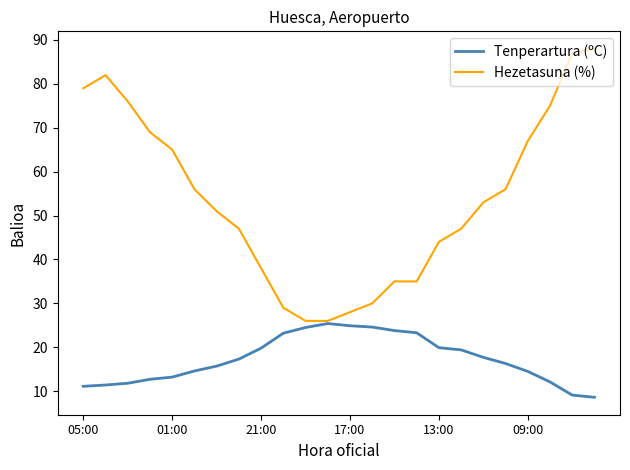

Which series has the largest range (max minus min)?

Hezetasuna (%)